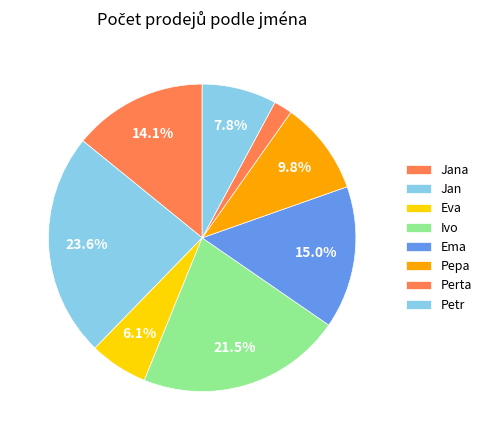

To the nearest percent, what percentage of the pie is Jan?

11%